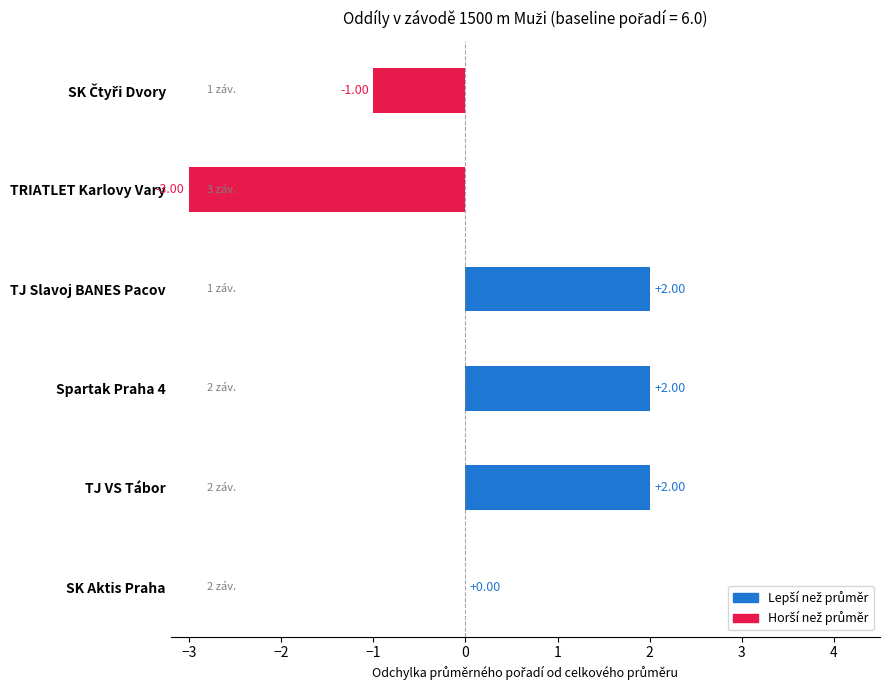

What is the change in value from SK Aktis Praha to TJ VS Tábor?

+2